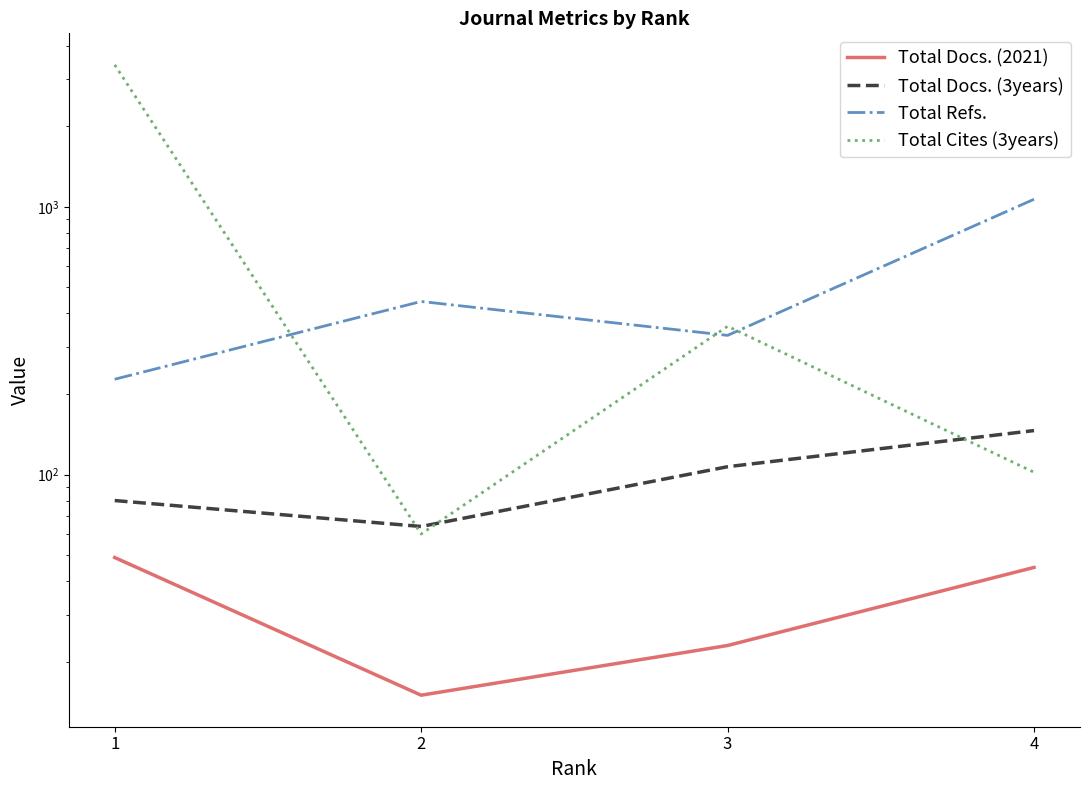

At how many categories does at least one series exceed 1988?

1